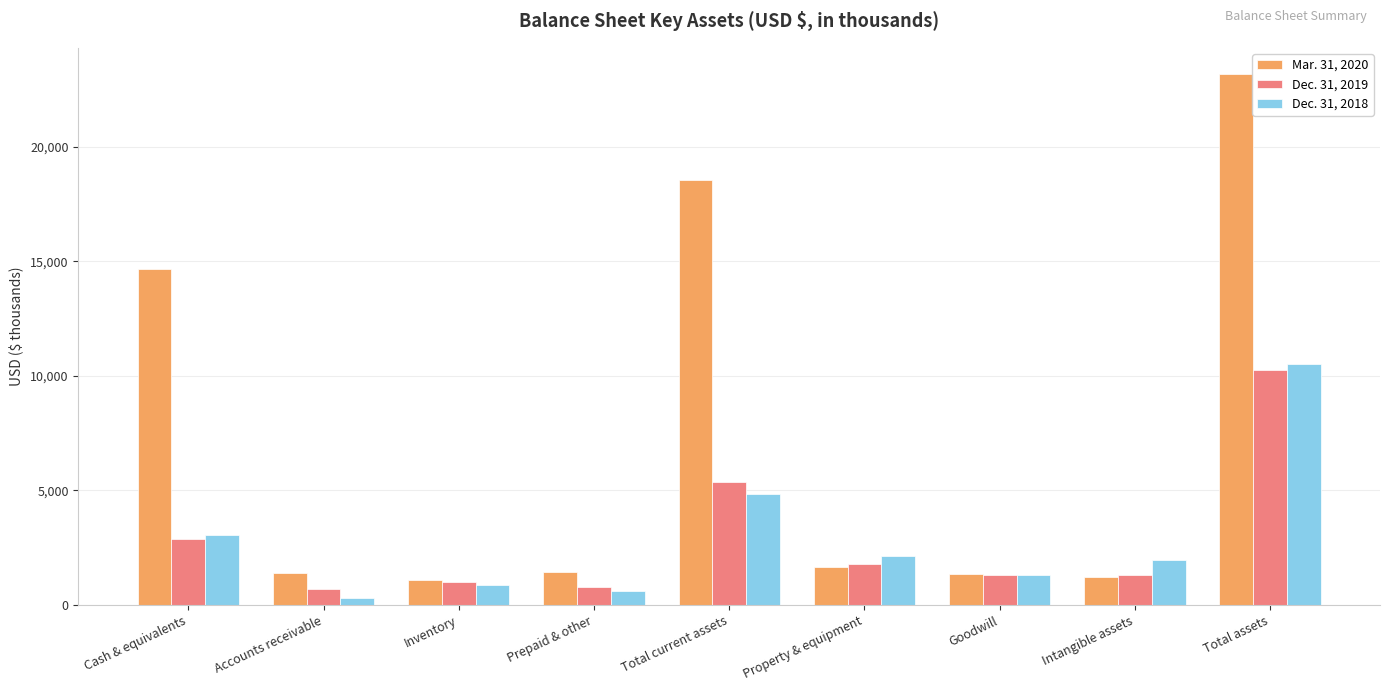

Rank the series by their maximum value, from lowest to highest.

Dec. 31, 2019, Dec. 31, 2018, Mar. 31, 2020